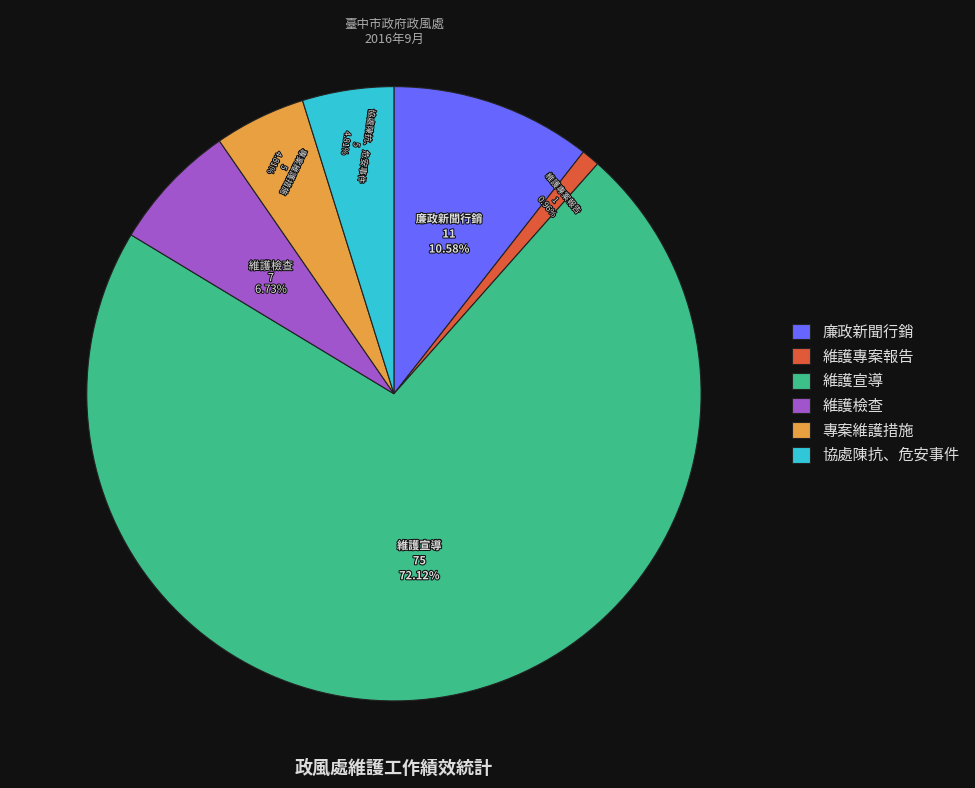

True or false: 維護檢查 accounts for 7% of the total.

True